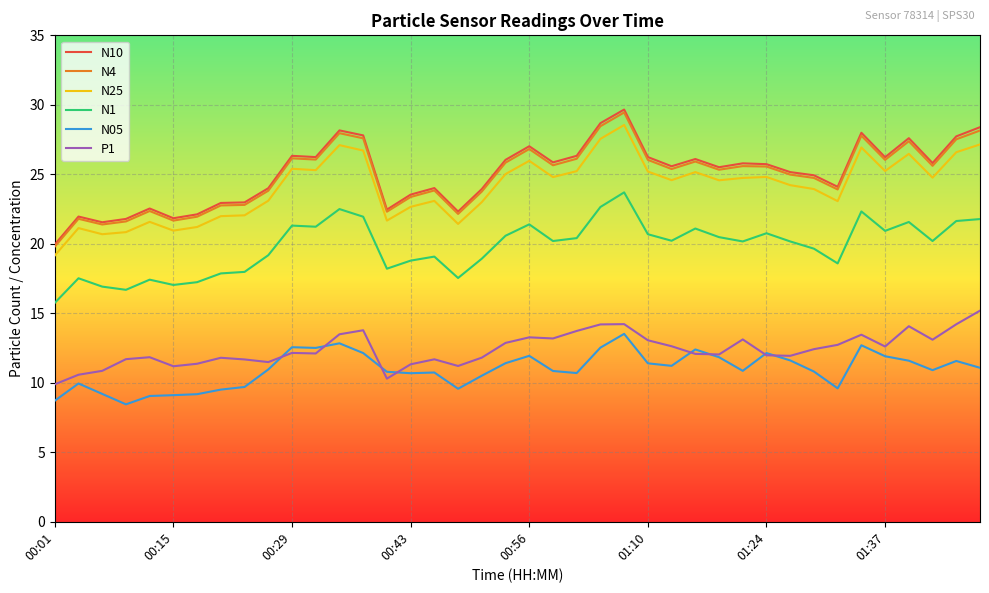

True or false: P1 and N10 cross at least once.

False